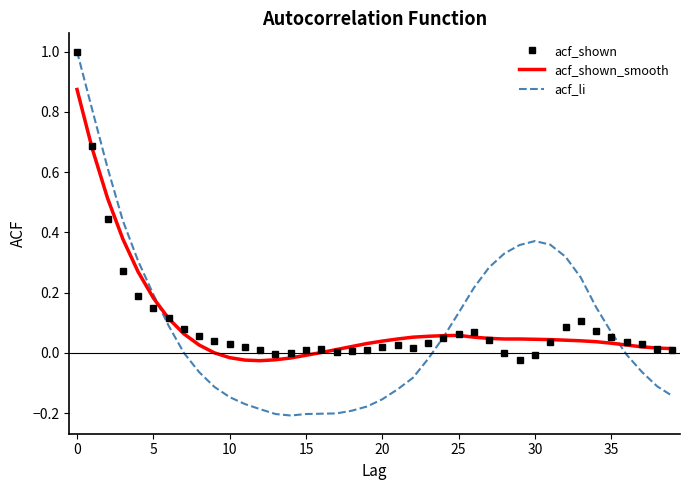

True or false: acf_li has a value of 0.3 at 5.

False